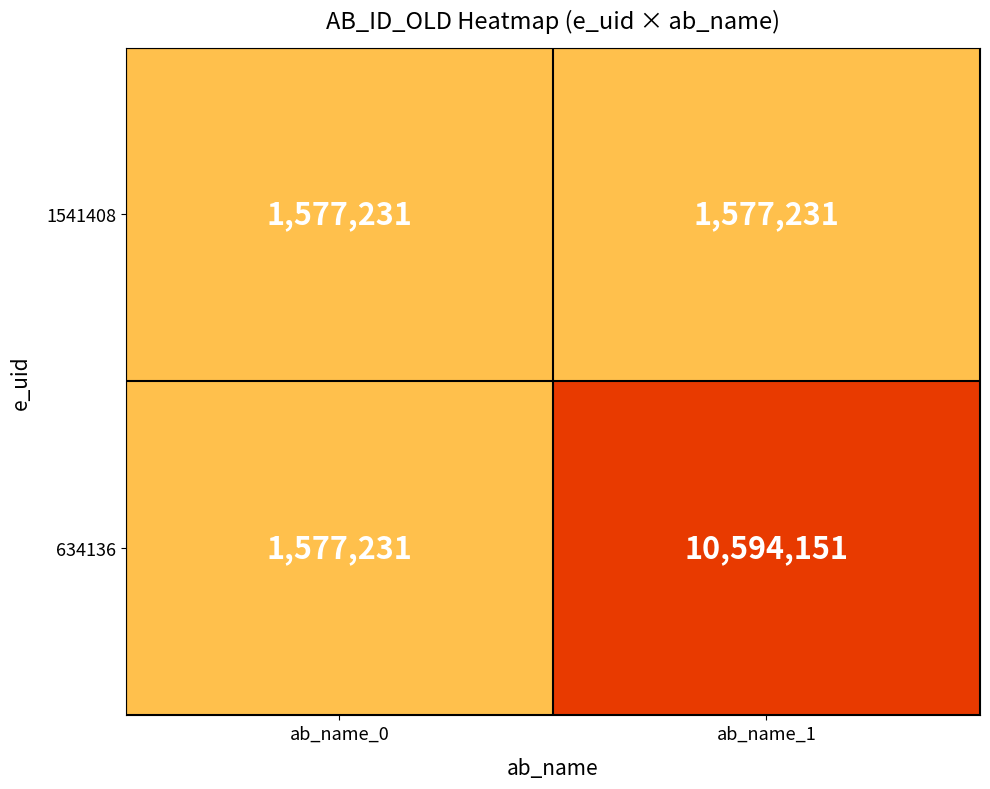

Count the number of data series in this chart.

2